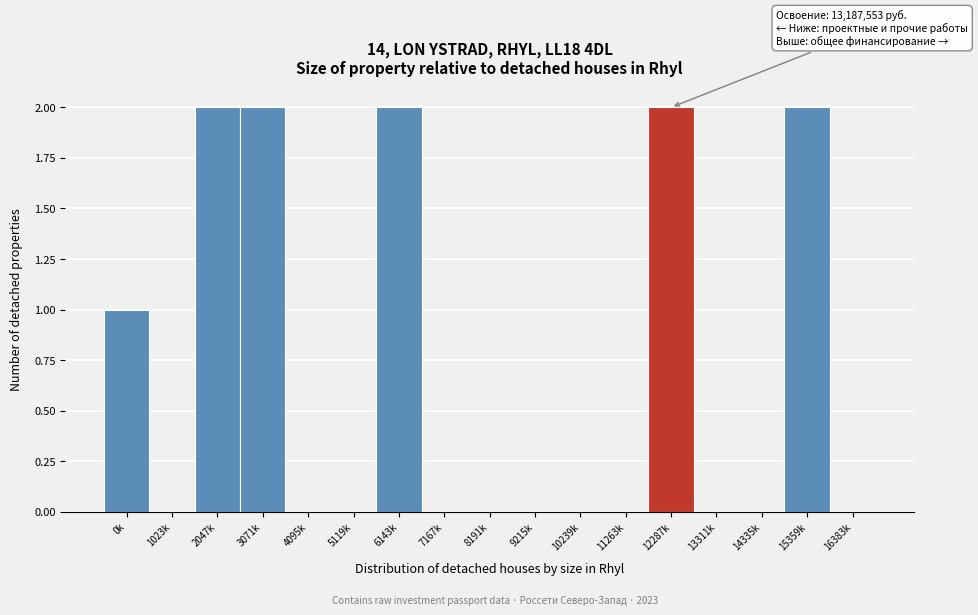

Reading right to left, extract all data points from this chart.

16383k=0	15359k=2	14335k=0	13311k=0	12287k=2	11263k=0	10239k=0	9215k=0	8191k=0	7167k=0	6143k=2	5119k=0	4095k=0	3071k=2	2047k=2	1023k=0	0k=1